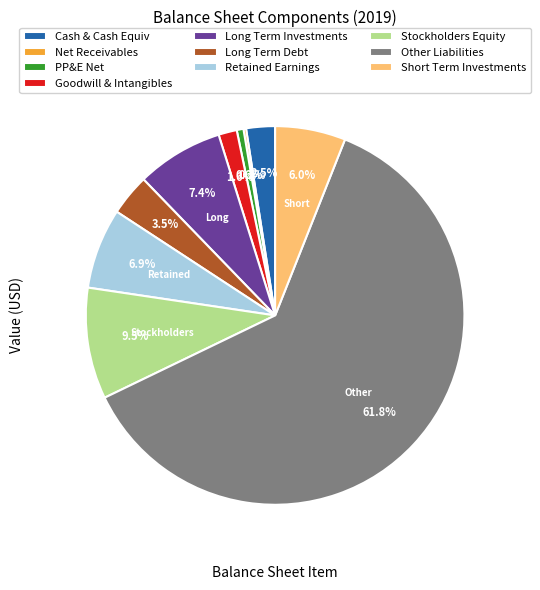

What percentage is NOT represented by Retained Earnings?

93.1%